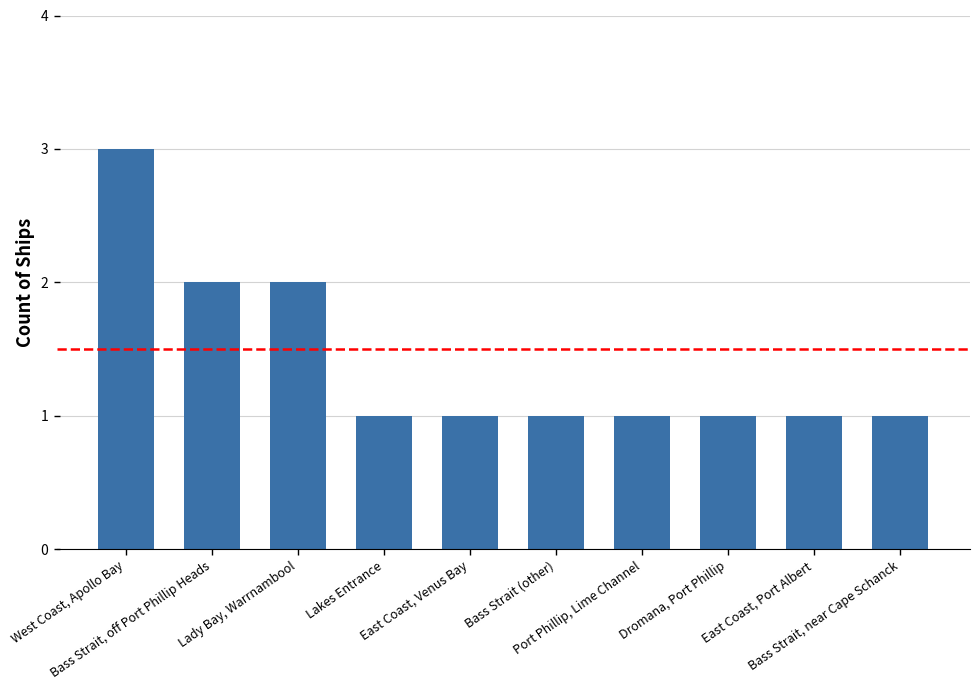

What position from the right is Lady Bay, Warrnambool?

8